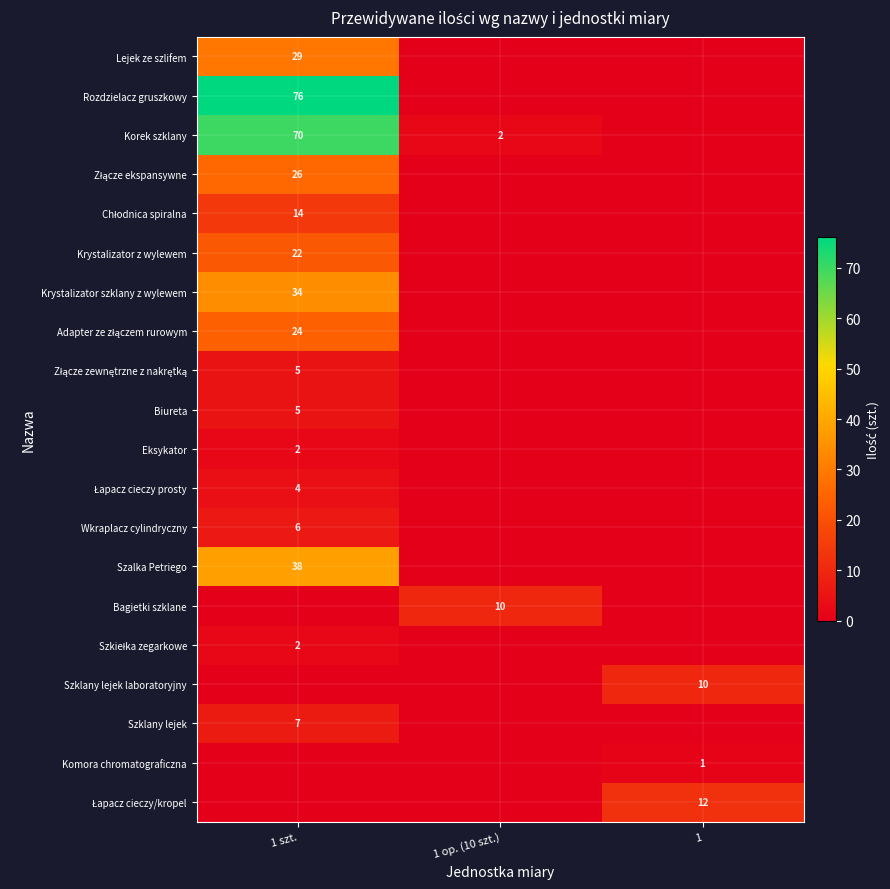

The Szklany lejek series shows 0 at 1 op. (10 szt.). True or false?

True